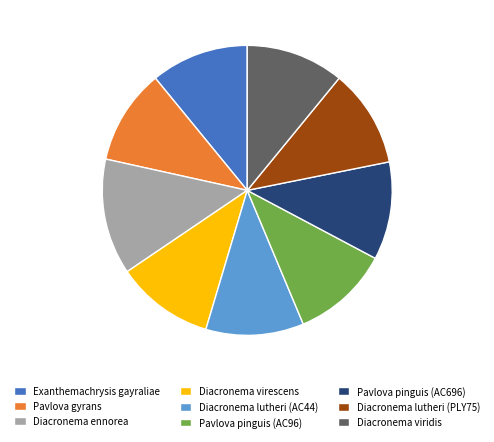

True or false: Diacronema lutheri (AC44) accounts for 11% of the total.

True